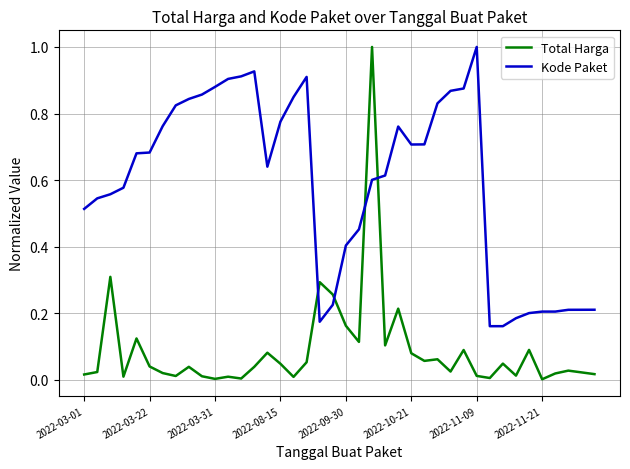

How many intersections are there between Kode Paket and Total Harga?

4